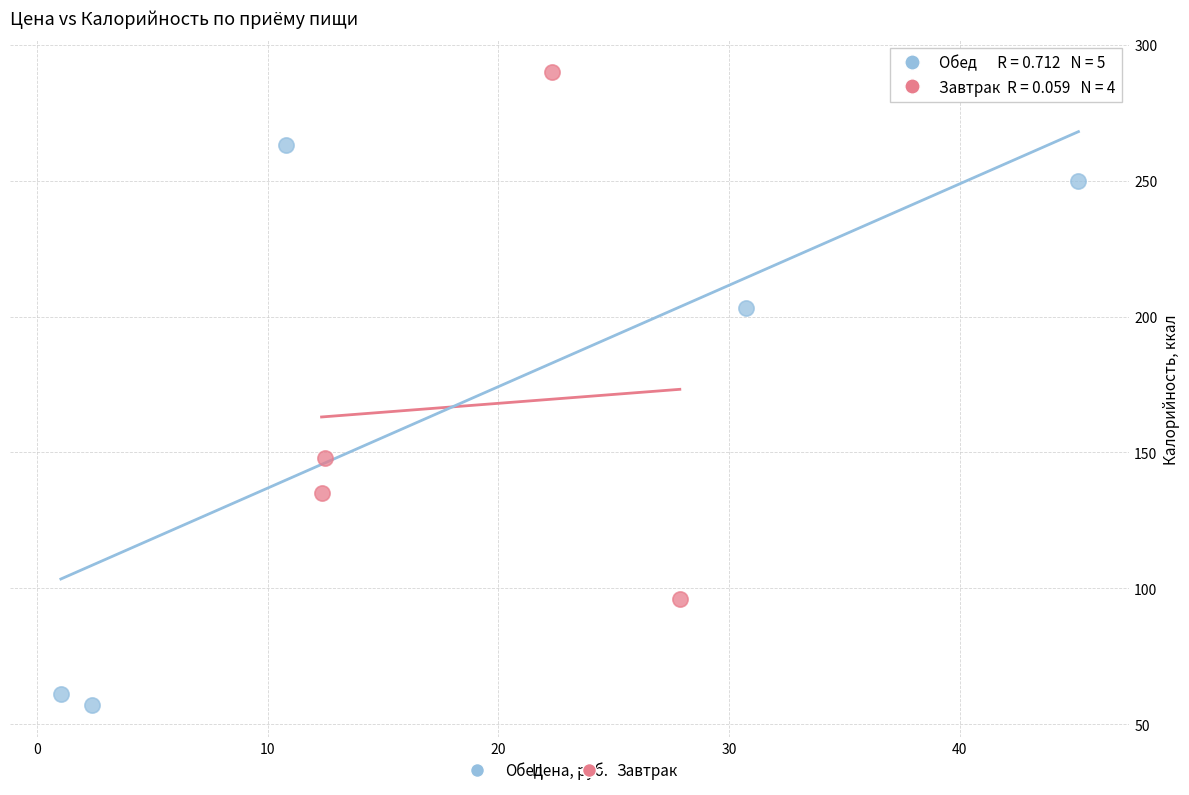

What are all the series names shown in the legend?

Обед, Завтрак